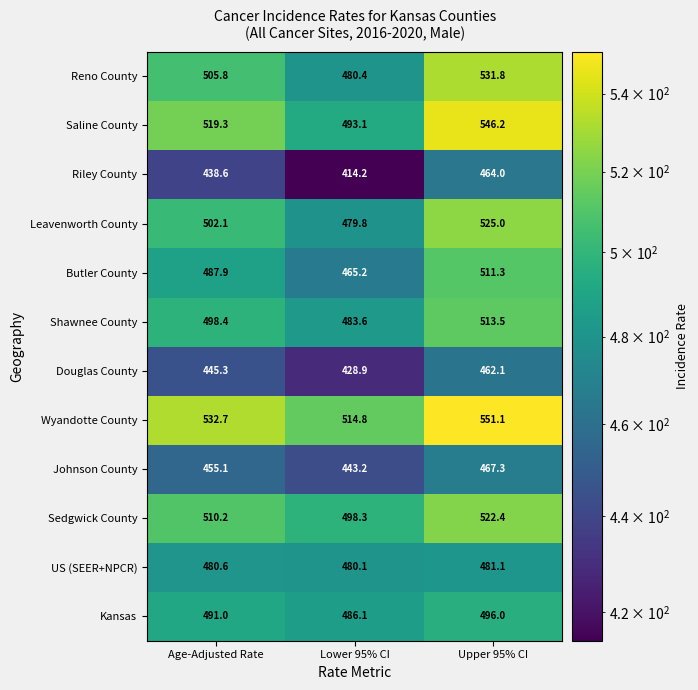

How many data points in Shawnee County are less than 498?

1